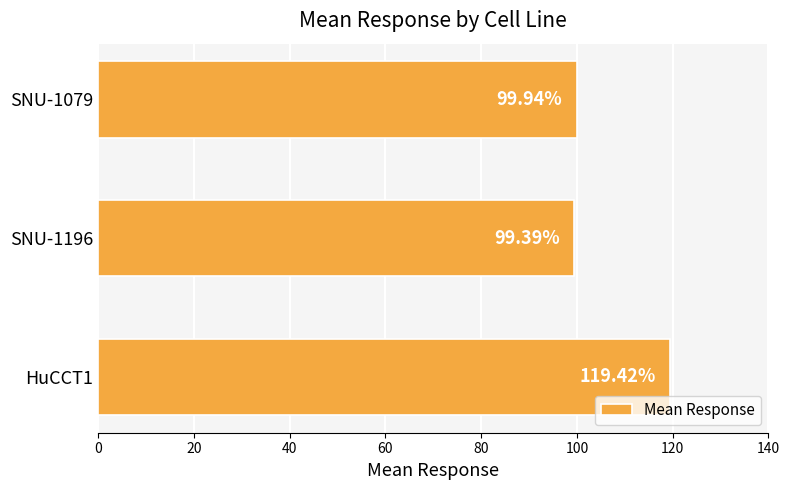

Between HuCCT1 and SNU-1079, which is larger?

HuCCT1